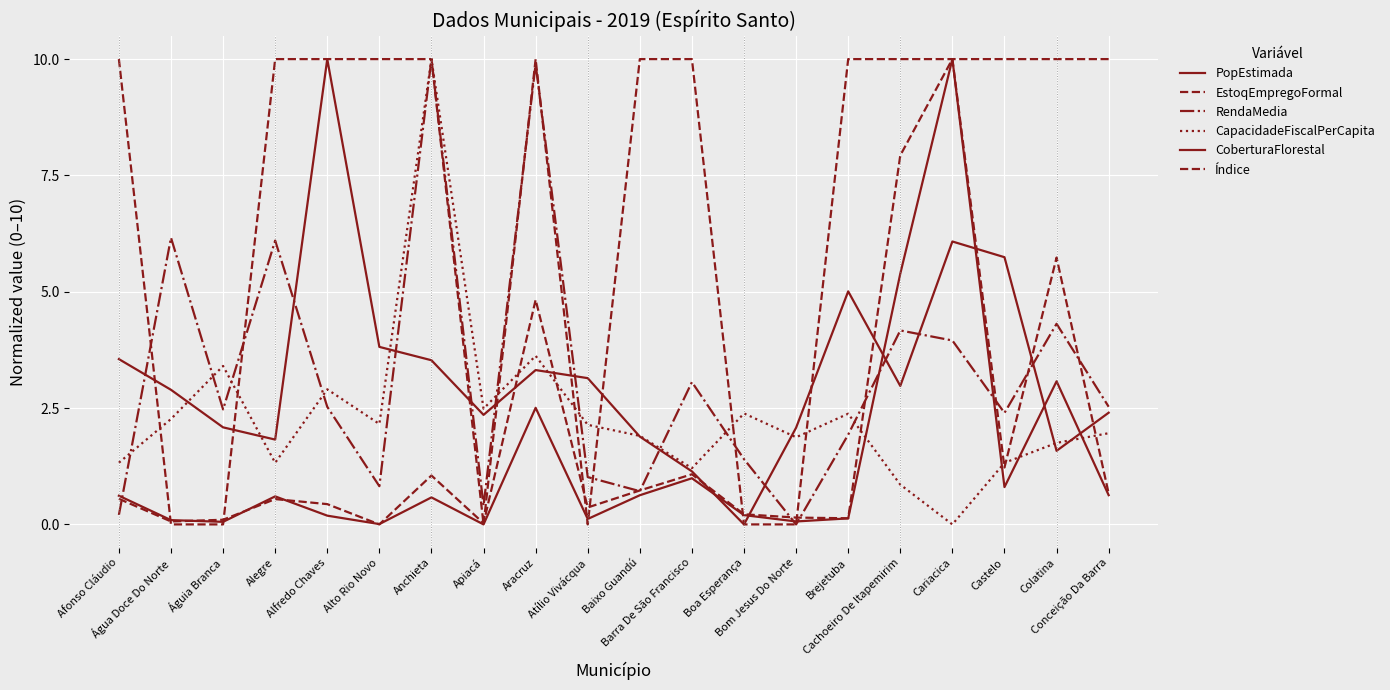

Does the chart display data point markers on the line(s)?

No